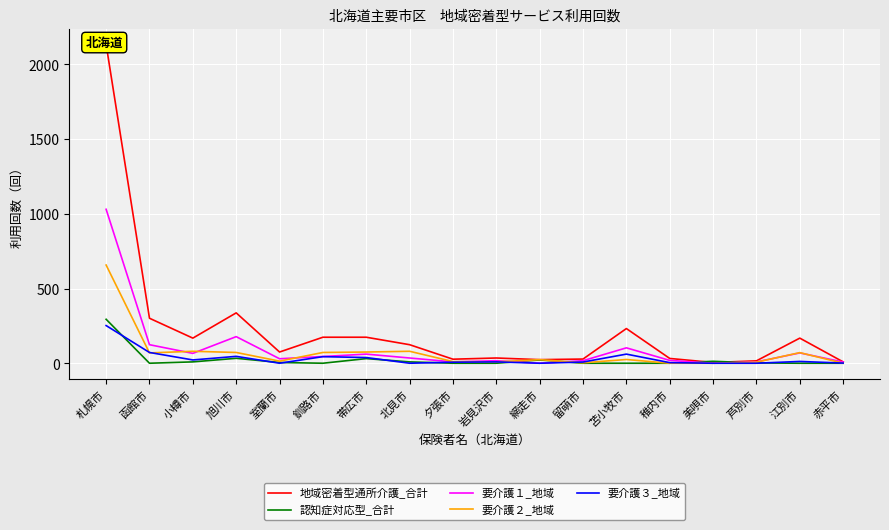

What position from the right is 岩見沢市?

9